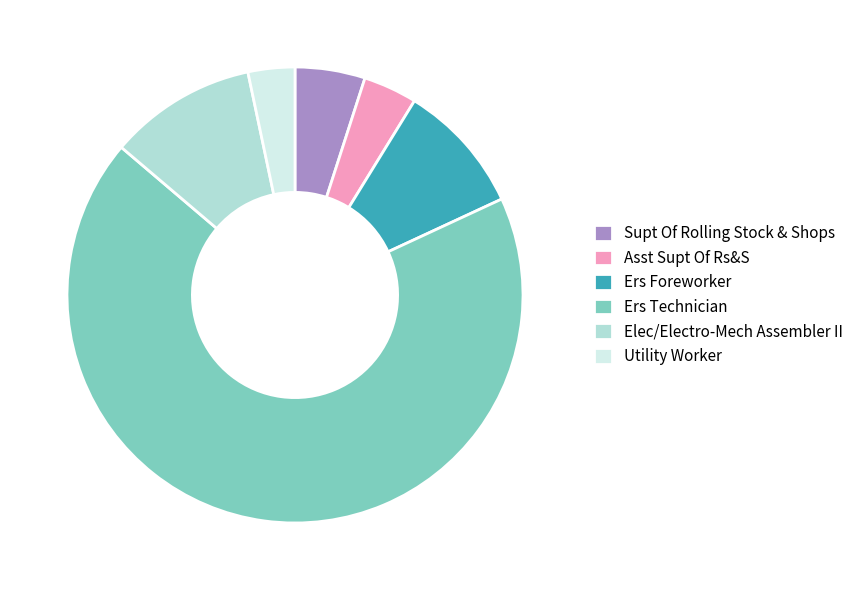

Is it true that Ers Technician is 68% of the pie?

True